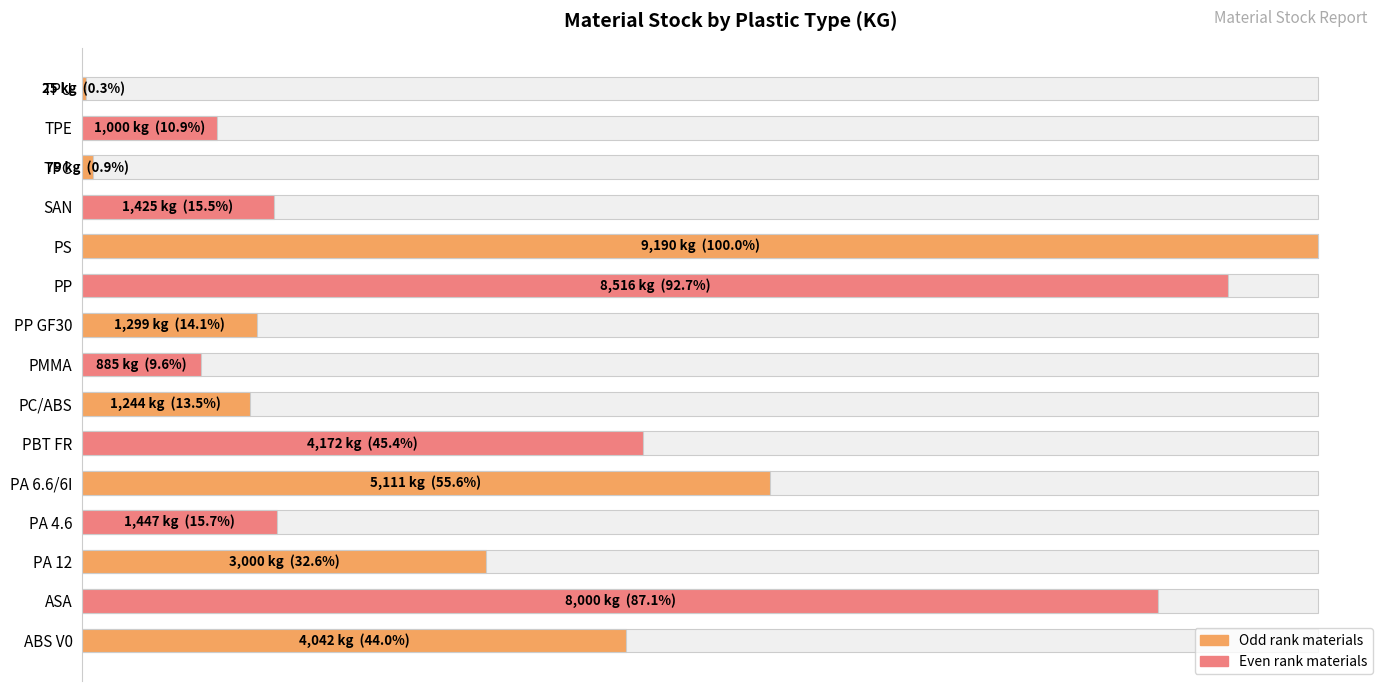

How many categories are shown in the chart?

15